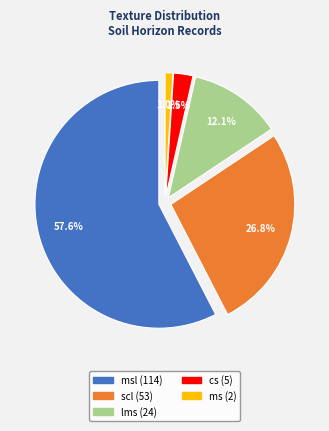

Which slice is the smallest?

ms